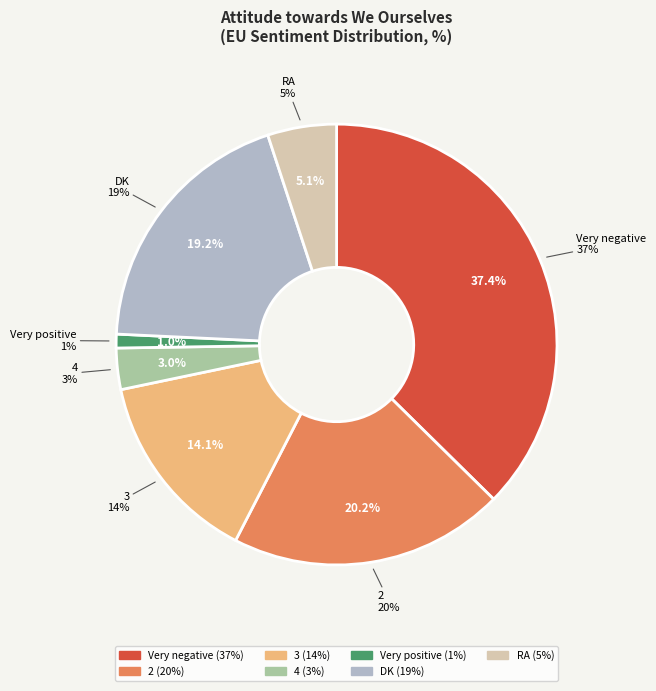

Approximately how many times larger is the value at Very negative compared to RA?

7.4